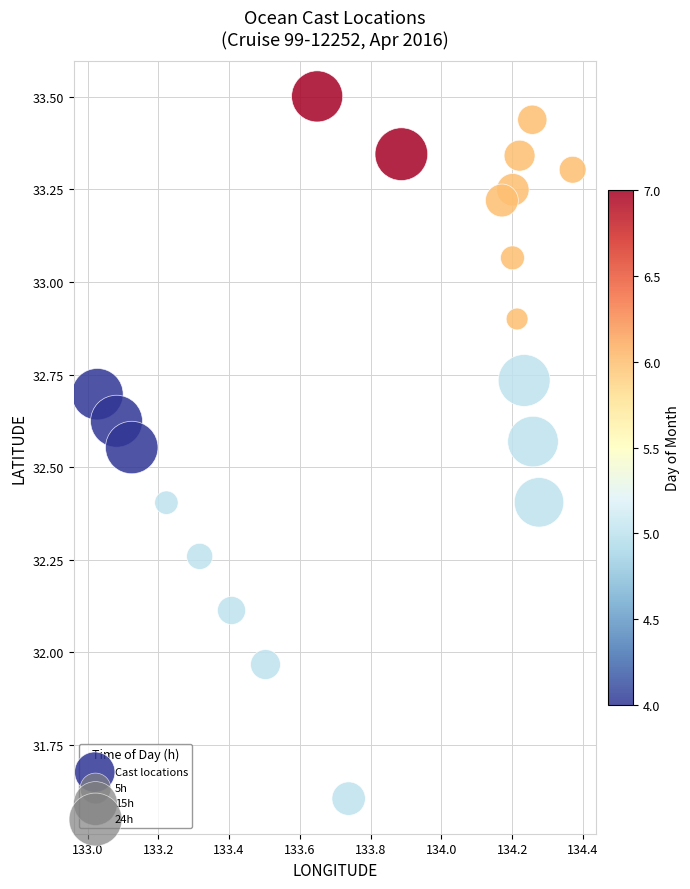

What is the range of Y values (max minus min)?

1.9